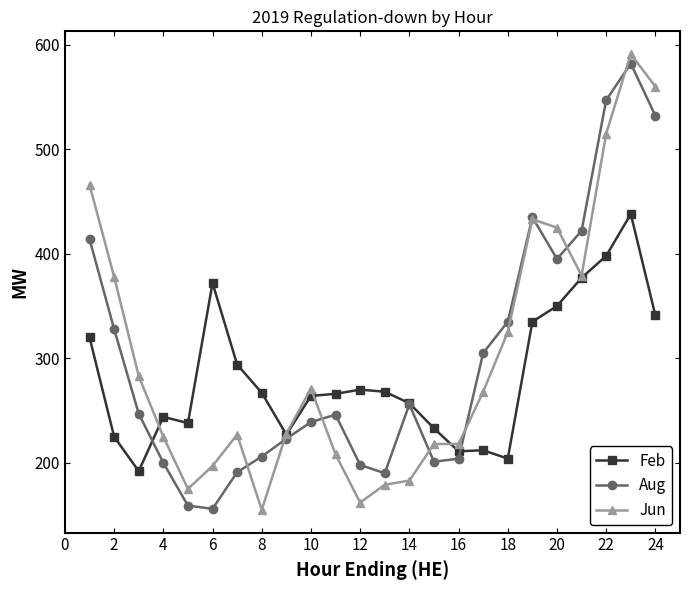

How many intersections are there between Jun and Aug?

8